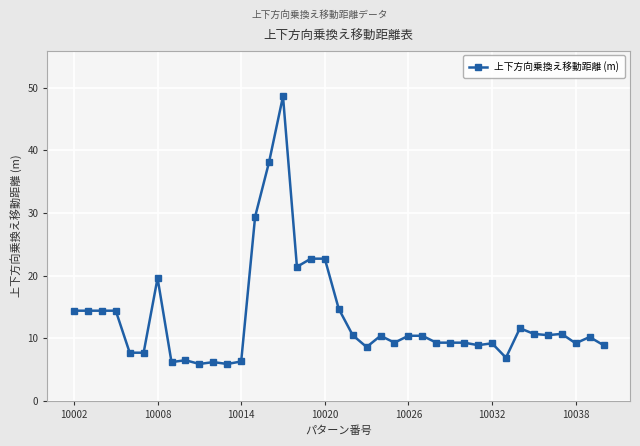

True or false: there are more than 0 points higher than both neighbors.

True